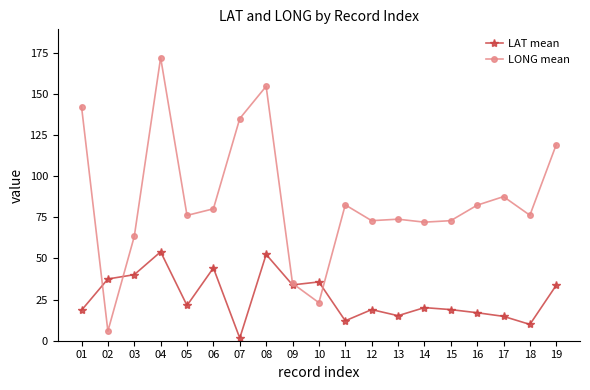

Where do LAT mean and LONG mean first cross each other?

01 and 02